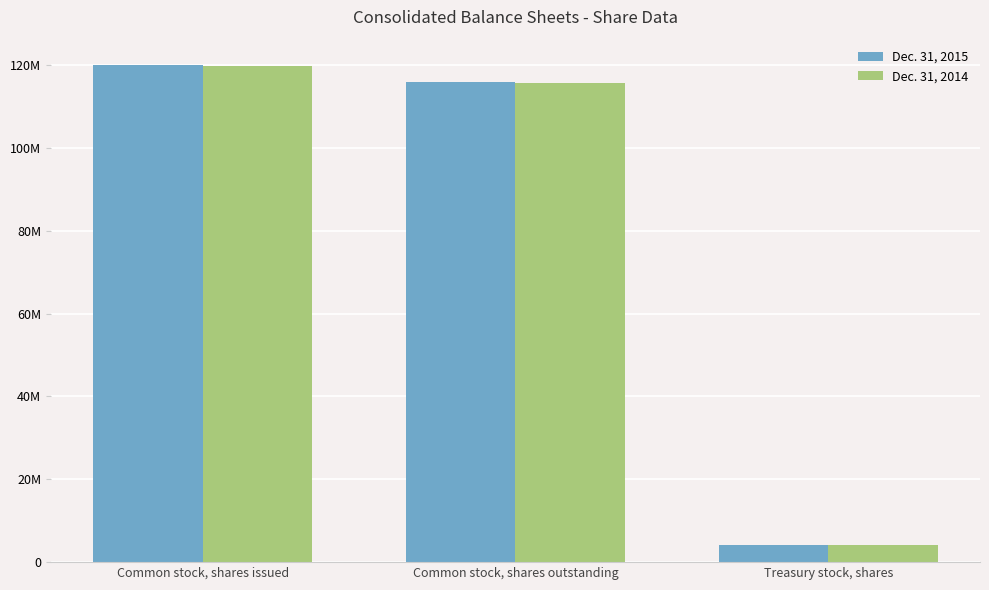

What are all the series names shown in the legend?

Dec. 31, 2015, Dec. 31, 2014